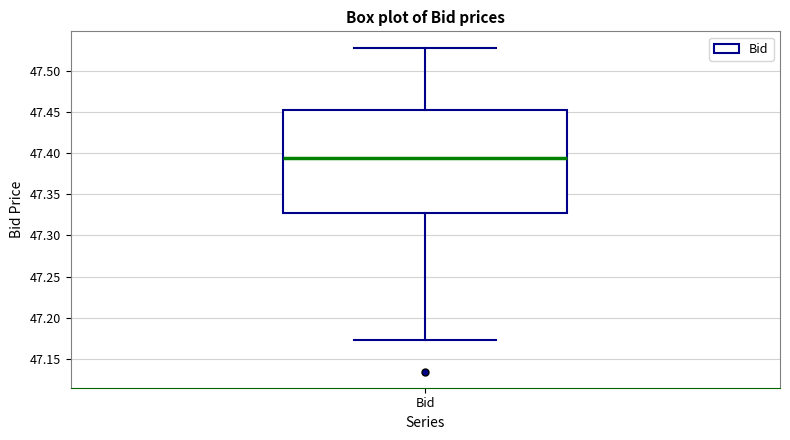

Where does the median line of the box for Bid sit on the y-axis? The values are not printed on the chart, so give them approximately, as read against the axis.

47.395